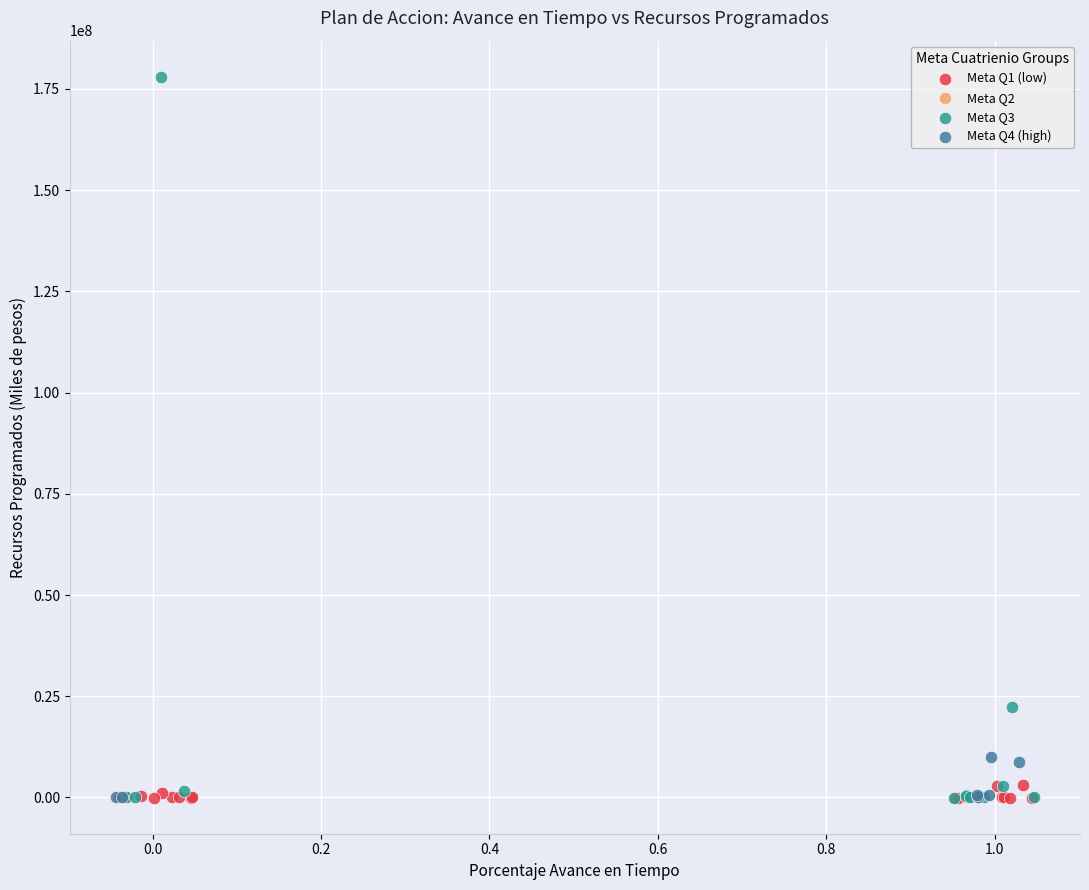

Which series has the widest spread of Y values?

Meta Q3